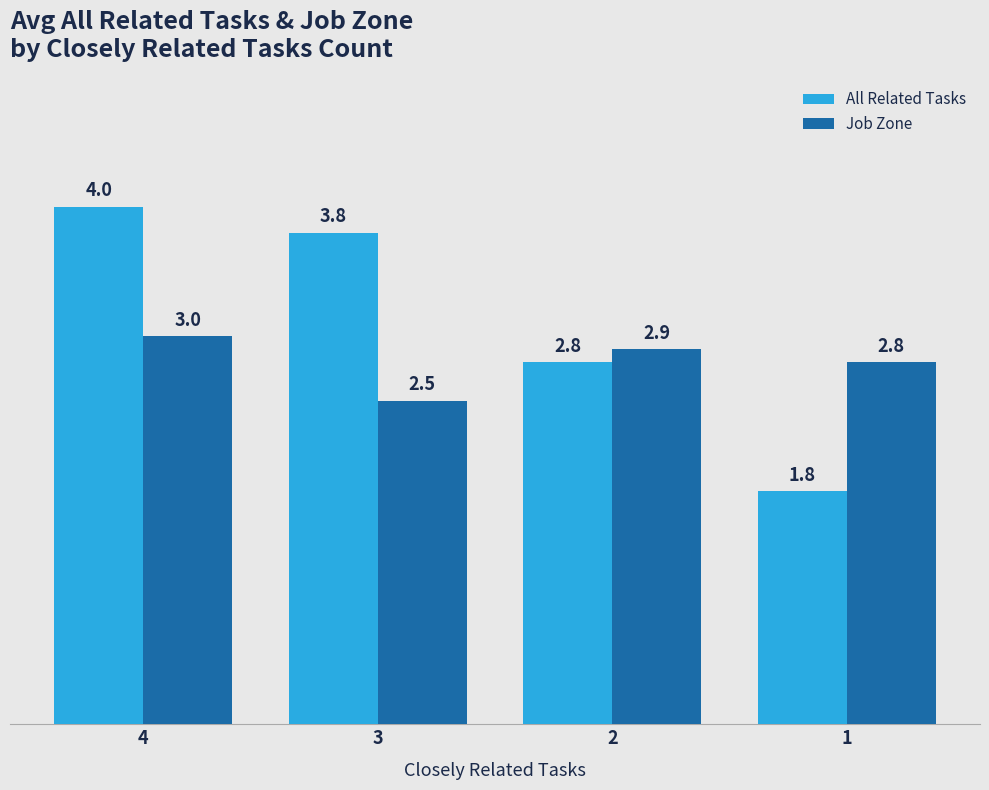

What is the smallest value displayed?

1.8